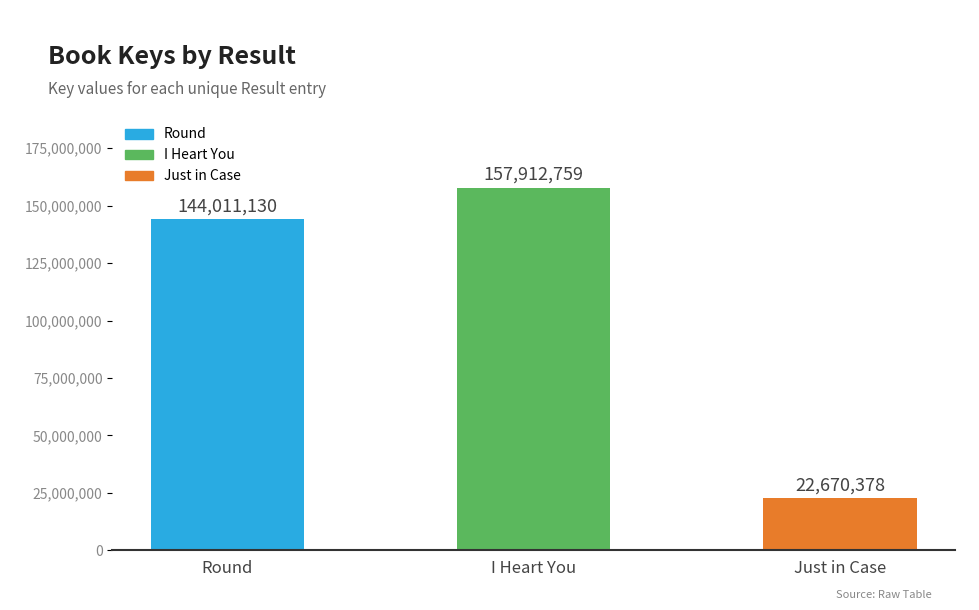

What is the ratio of the value at Just in Case to the value at I Heart You?

0.1